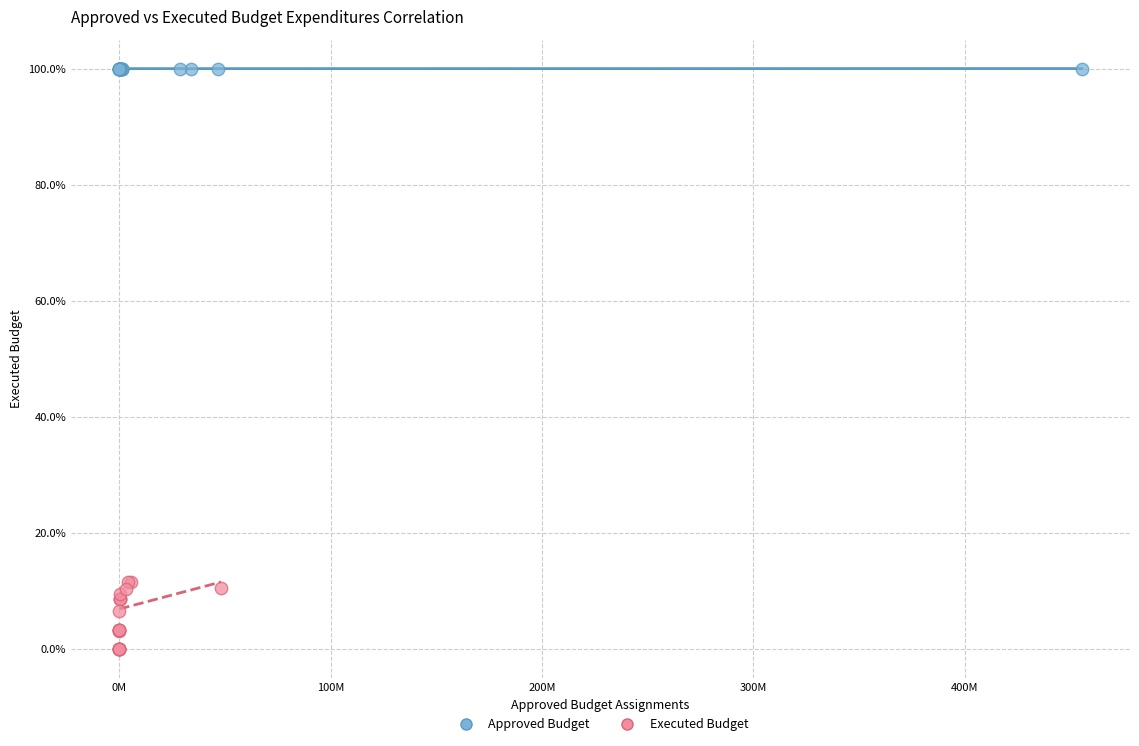

Which series reaches the minimum Y coordinate?

Executed Budget